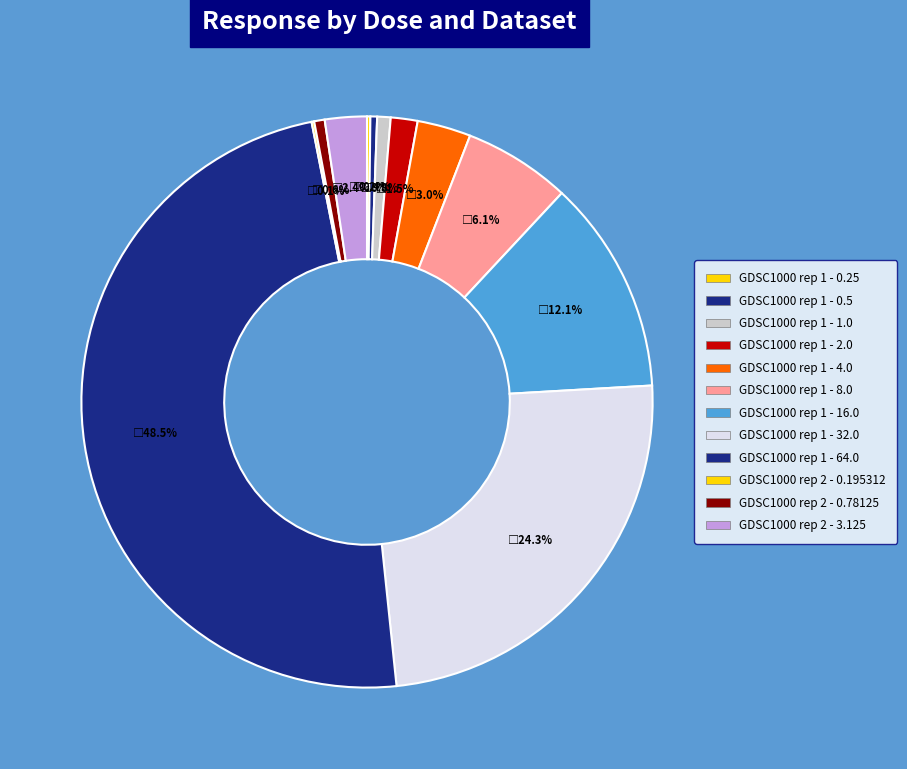

Rank the categories by value from lowest to highest.

GDSC1000 rep 2 - 0.195312, GDSC1000 rep 1 - 0.25, GDSC1000 rep 1 - 0.5, GDSC1000 rep 2 - 0.78125, GDSC1000 rep 1 - 1.0, GDSC1000 rep 1 - 2.0, GDSC1000 rep 2 - 3.125, GDSC1000 rep 1 - 4.0, GDSC1000 rep 1 - 8.0, GDSC1000 rep 1 - 16.0, GDSC1000 rep 1 - 32.0, GDSC1000 rep 1 - 64.0